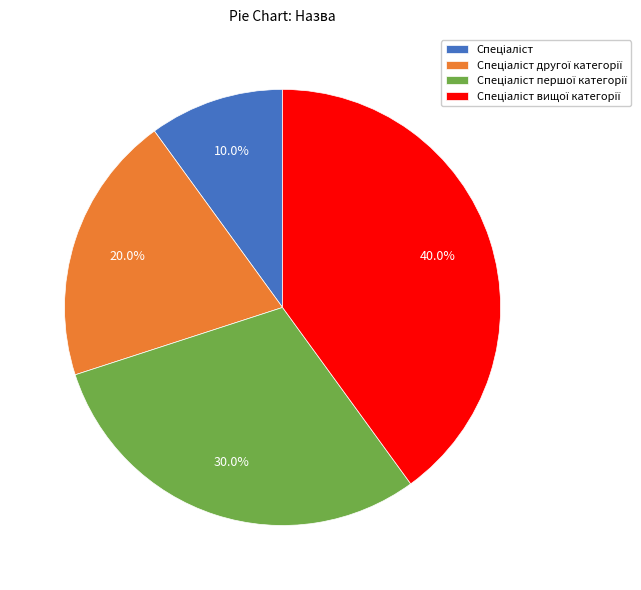

How many segments does this pie chart have?

4